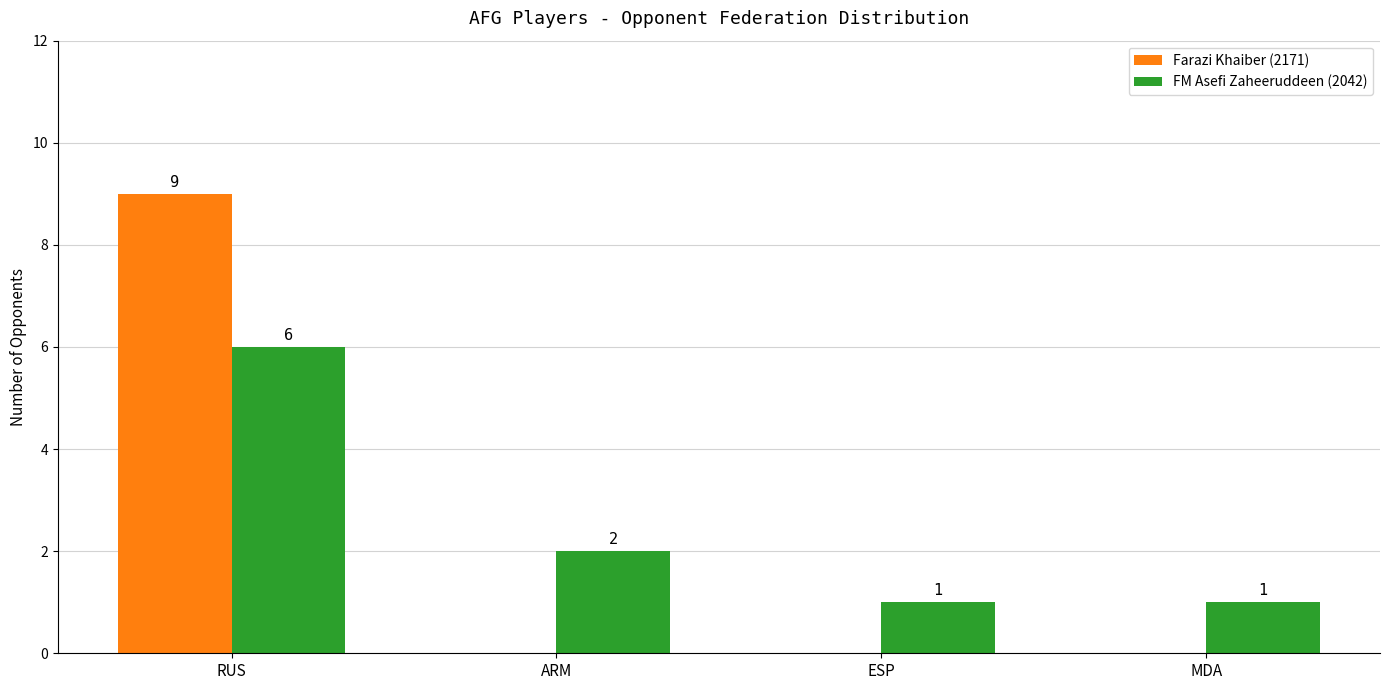

What are all the series names shown in the legend?

Farazi Khaiber (2171), FM Asefi Zaheeruddeen (2042)